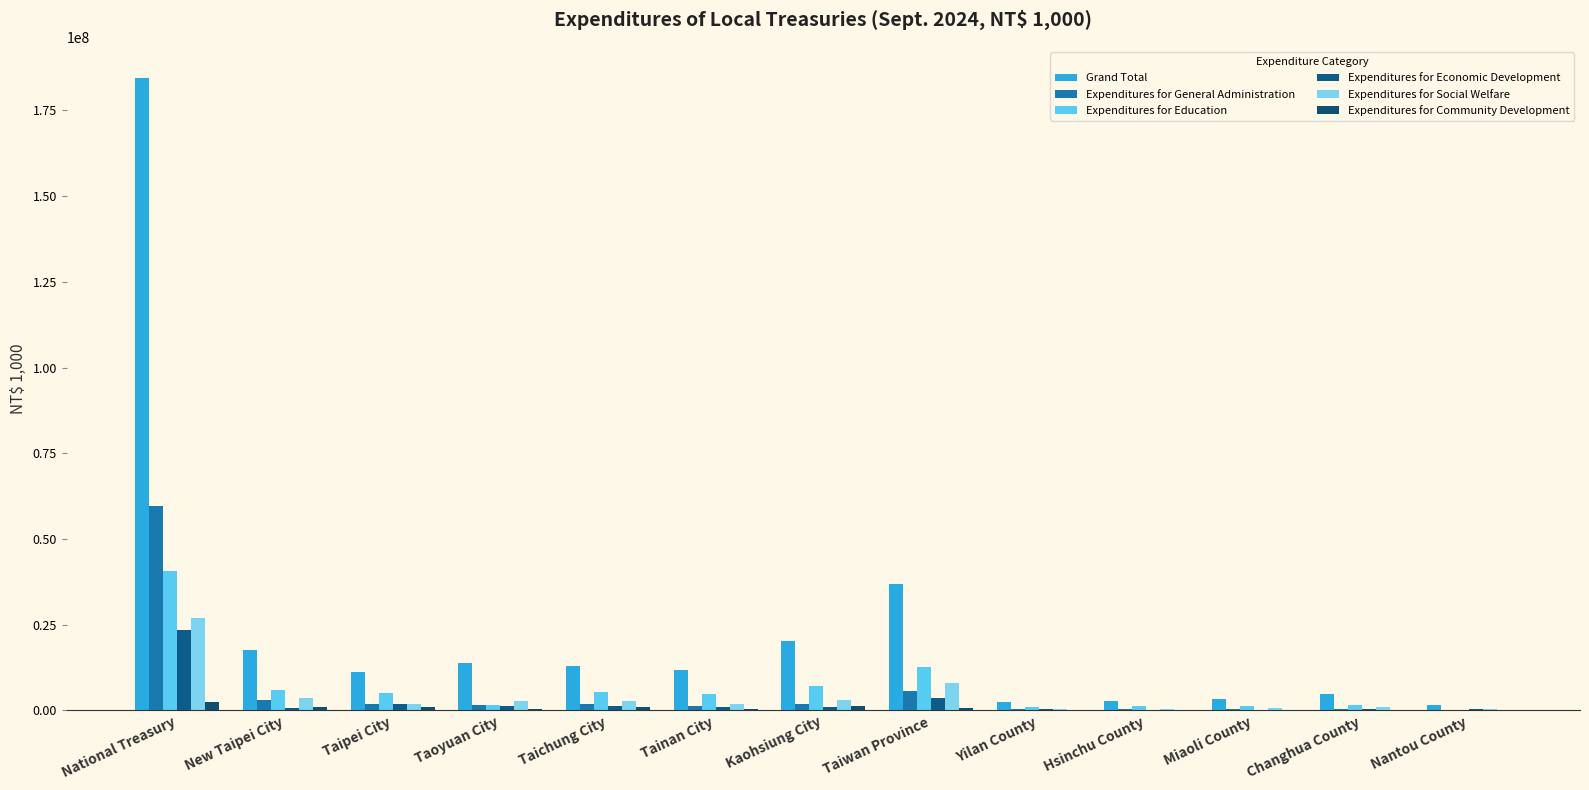

What is the average value of the Grand Total series?

24853430